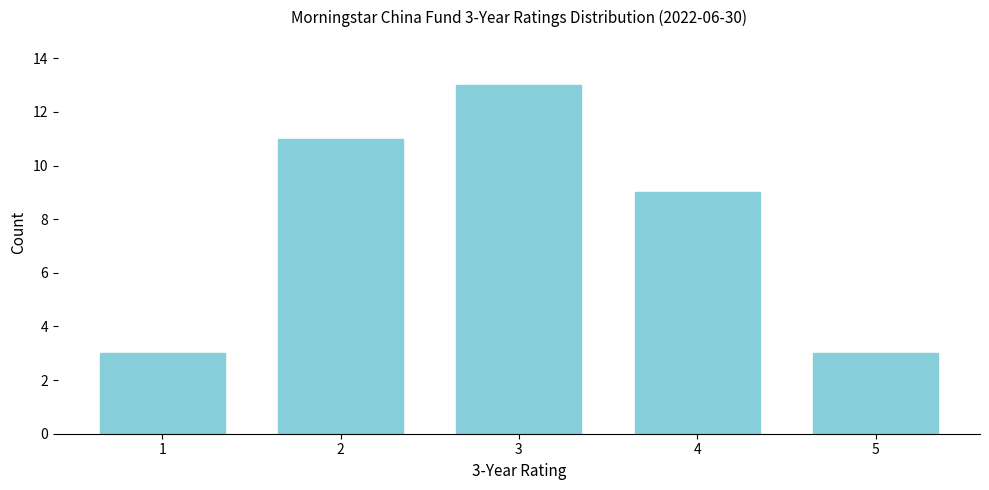

Reading left to right, transcribe all the data shown in this chart.

3	11	13	9	3